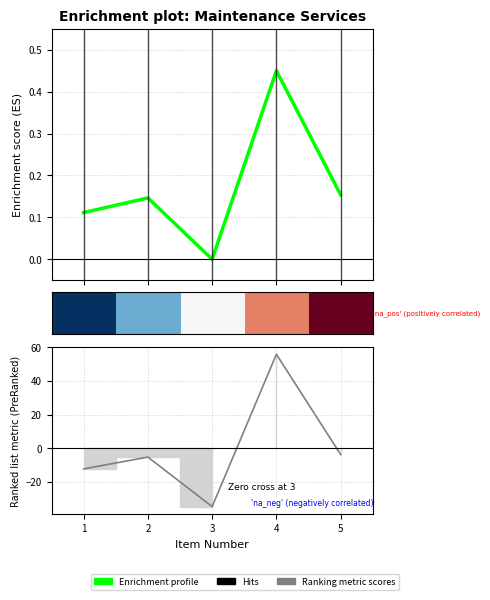

The row_0 series shows 0.0 at 0. True or false?

True